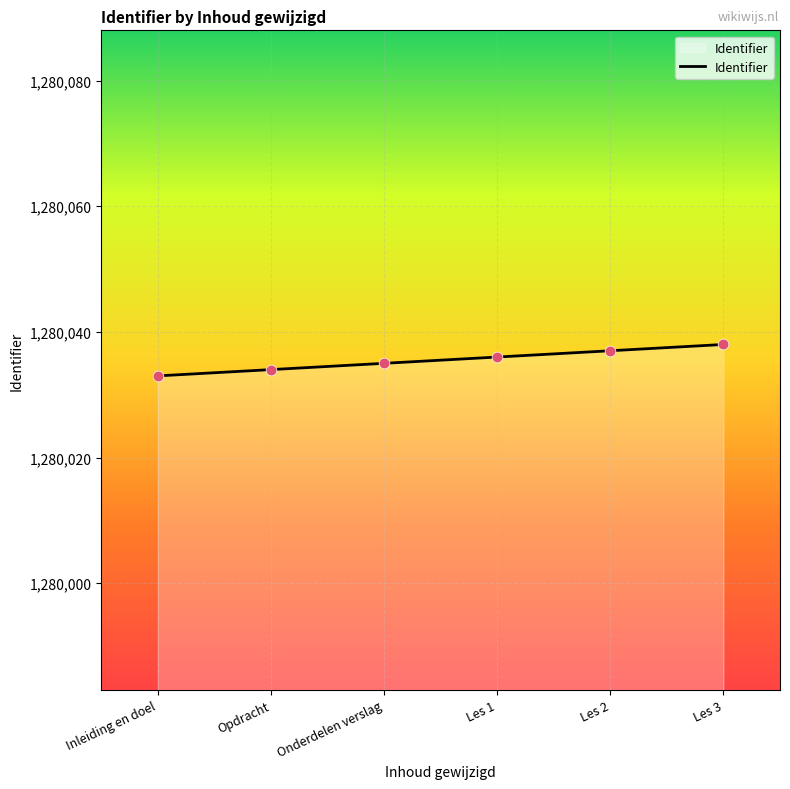

What is the ratio of the value at Les 1 to the value at Inleiding en doel?

1.0